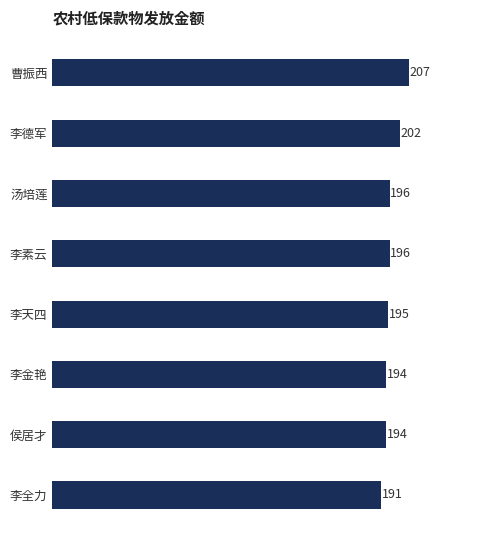

What is the minimum value shown in the chart?

191